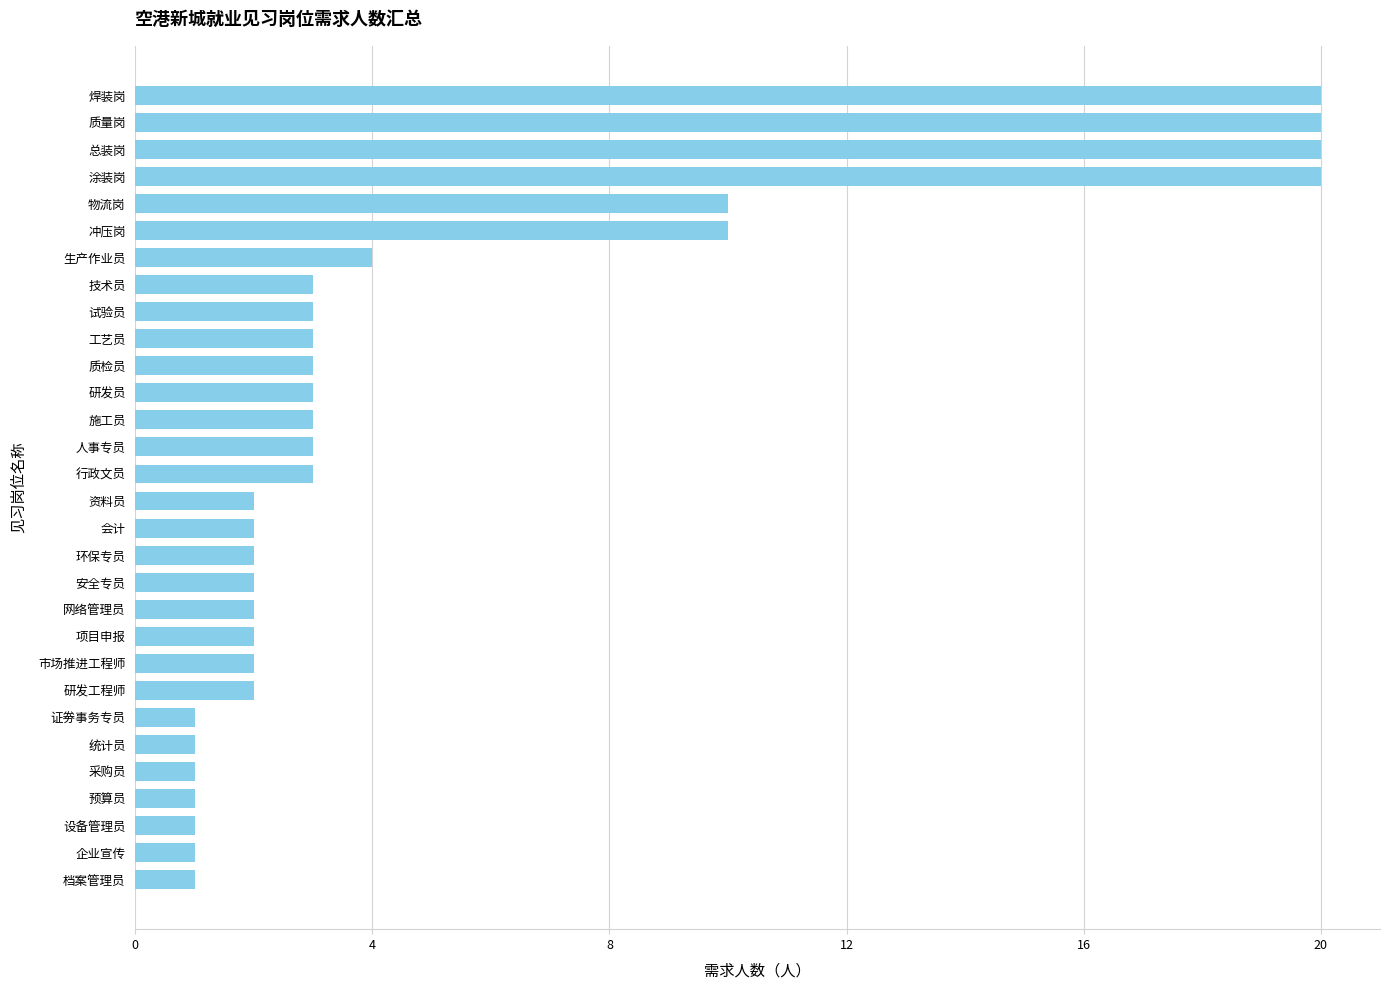

What is the average value?

5